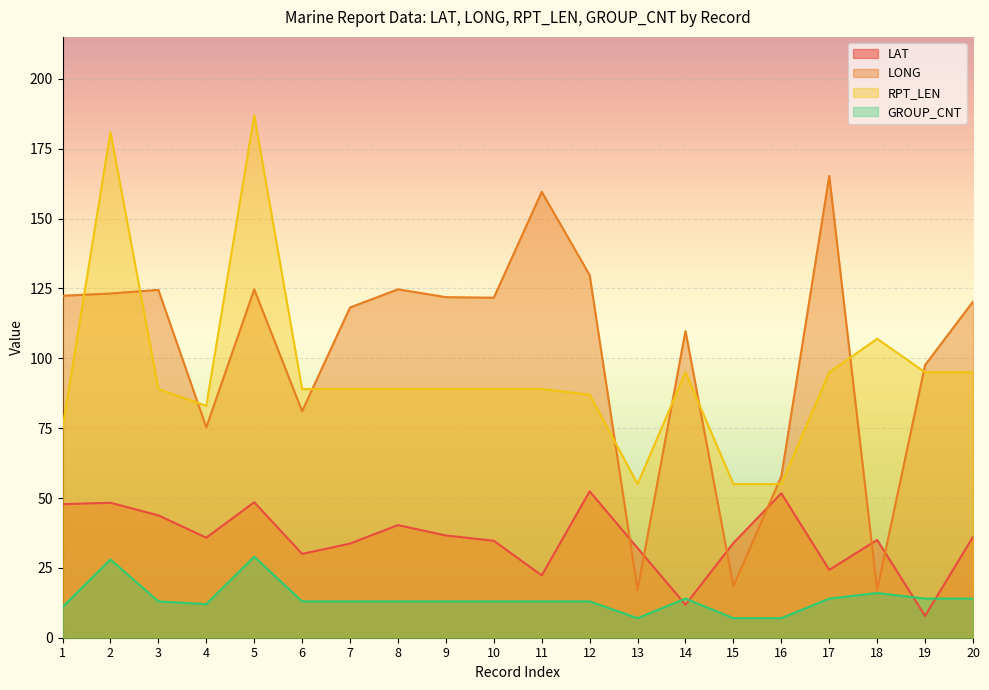

The GROUP_CNT series shows 12.1 at 15. True or false?

False